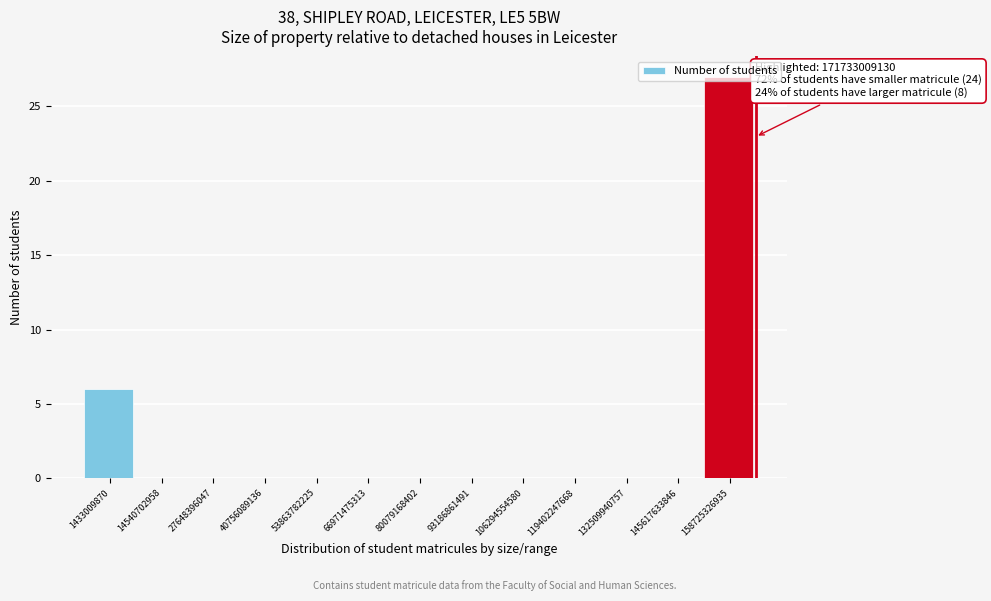

Where is the data nearest to the value 13?

1433009870